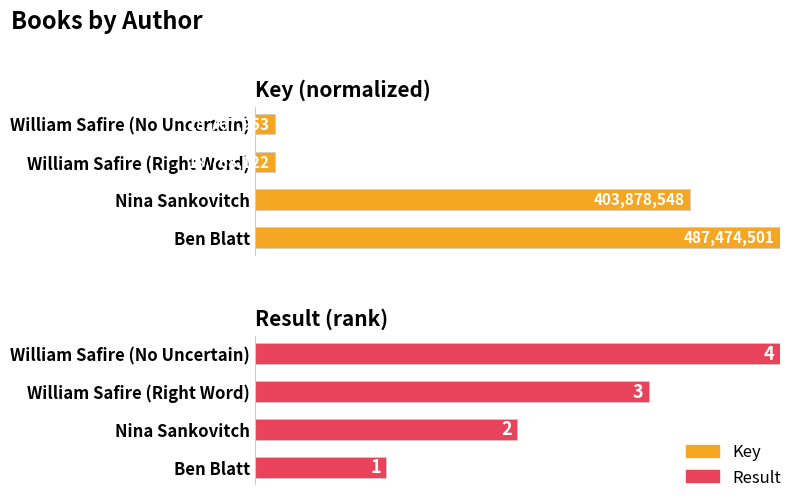

The value of Result at Nina Sankovitch is 30.3. True or false?

False